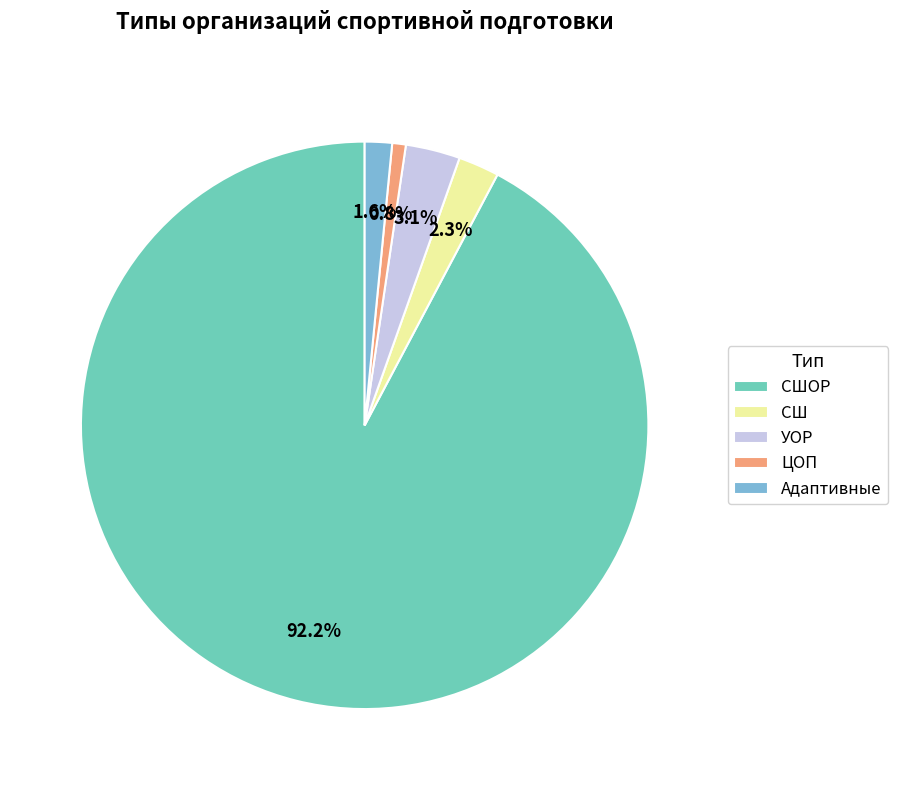

What percentage is the ЦОП slice, to the nearest percent?

1%